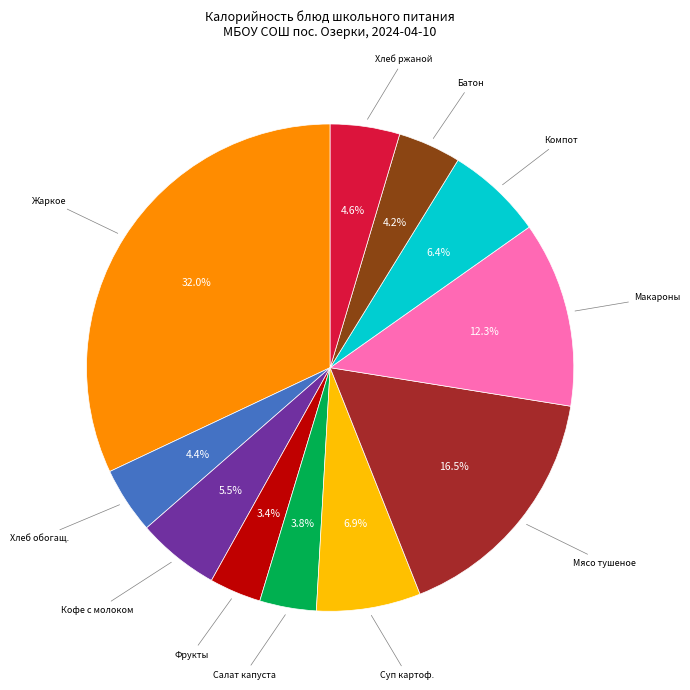

Does any single category account for the majority?

No